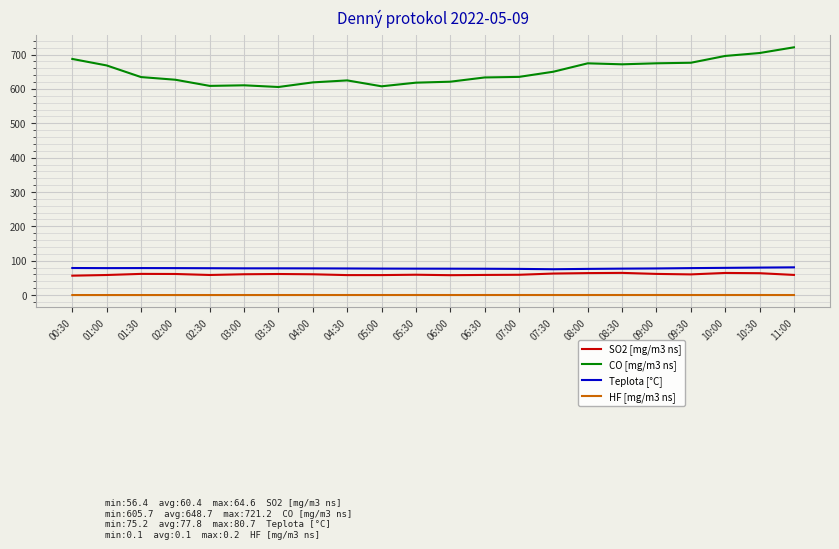

What is the average value of the Teplota [°C] series?

77.8